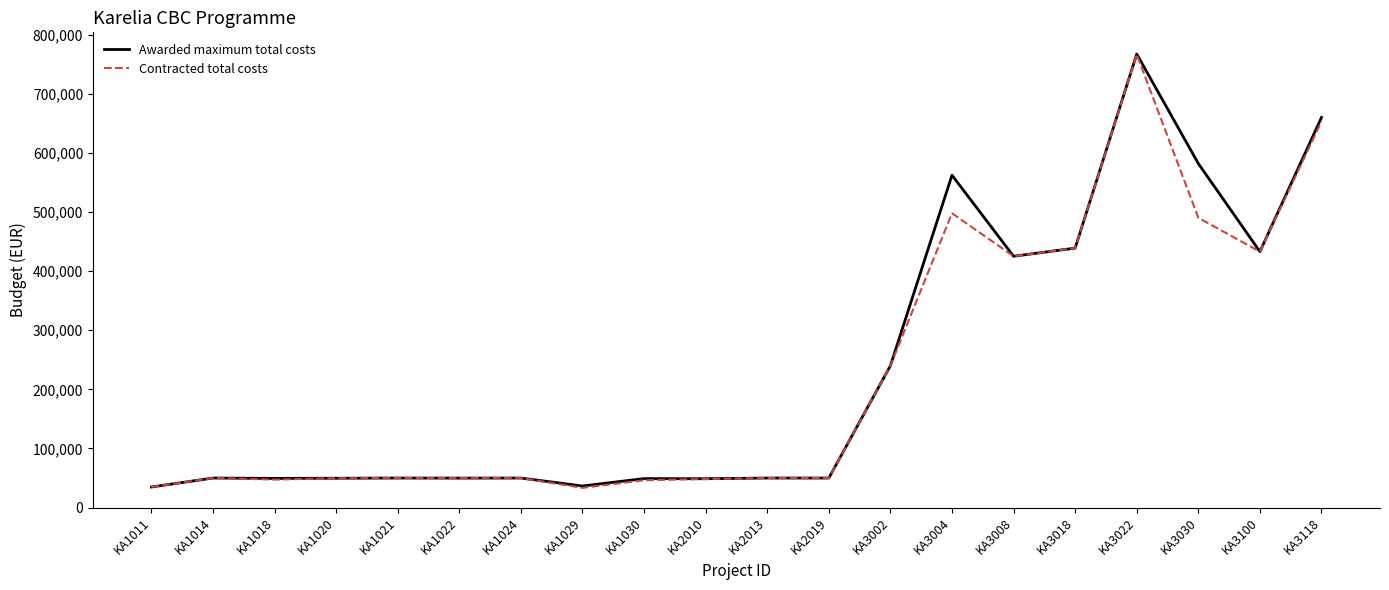

Which series has the largest total across all categories?

Awarded maximum total costs